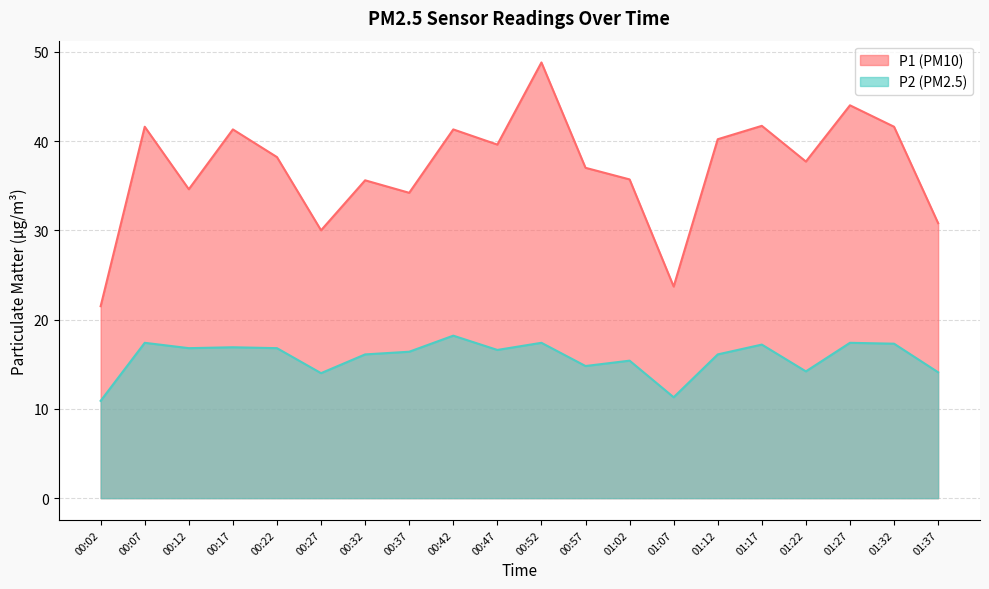

What is the difference between the highest and lowest values at 00:02?

10.6